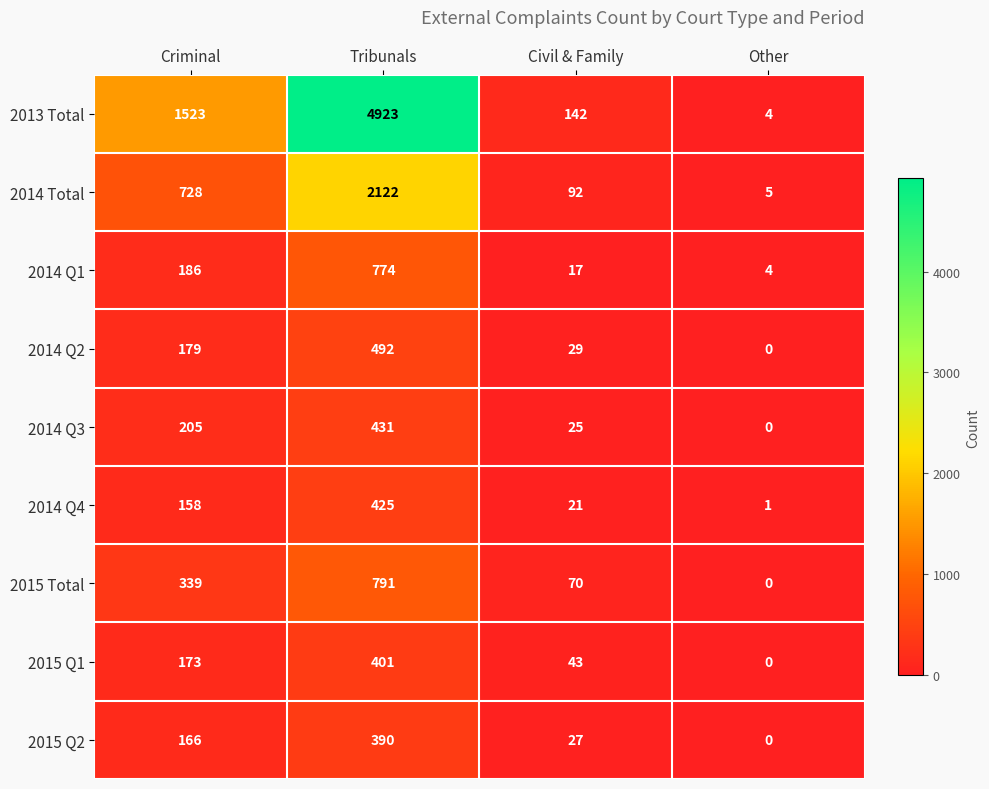

Which series has the largest total across all categories?

2013 Total